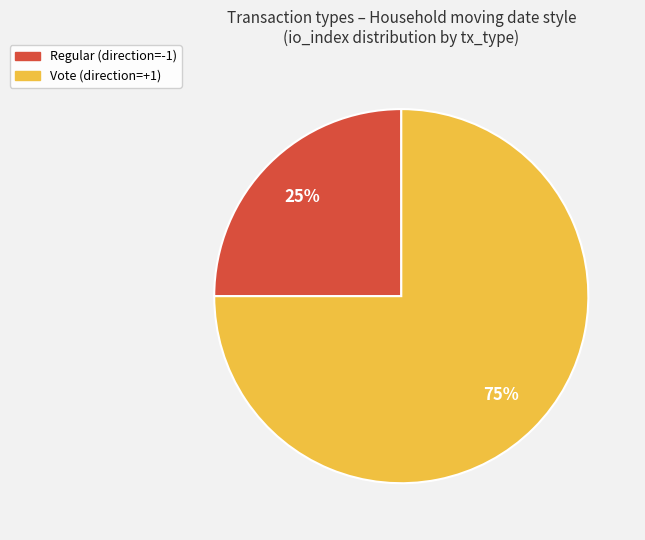

What is the ratio of the value at Vote (direction=+1) to the value at Regular (direction=-1)?

3.0